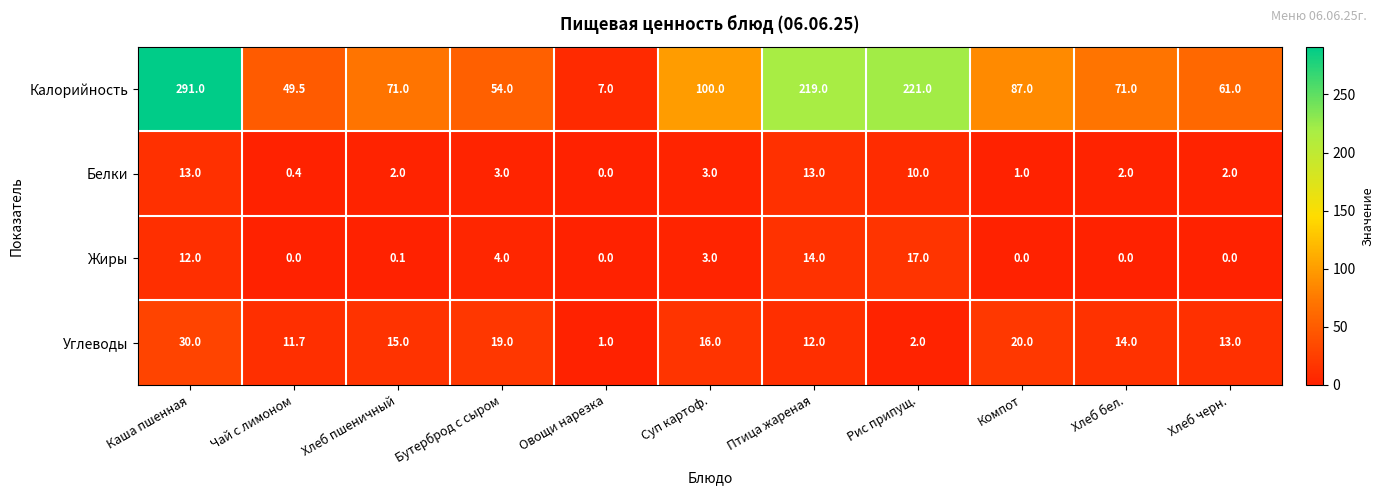

What is the difference between the highest and lowest values at Птица жареная?

207.0